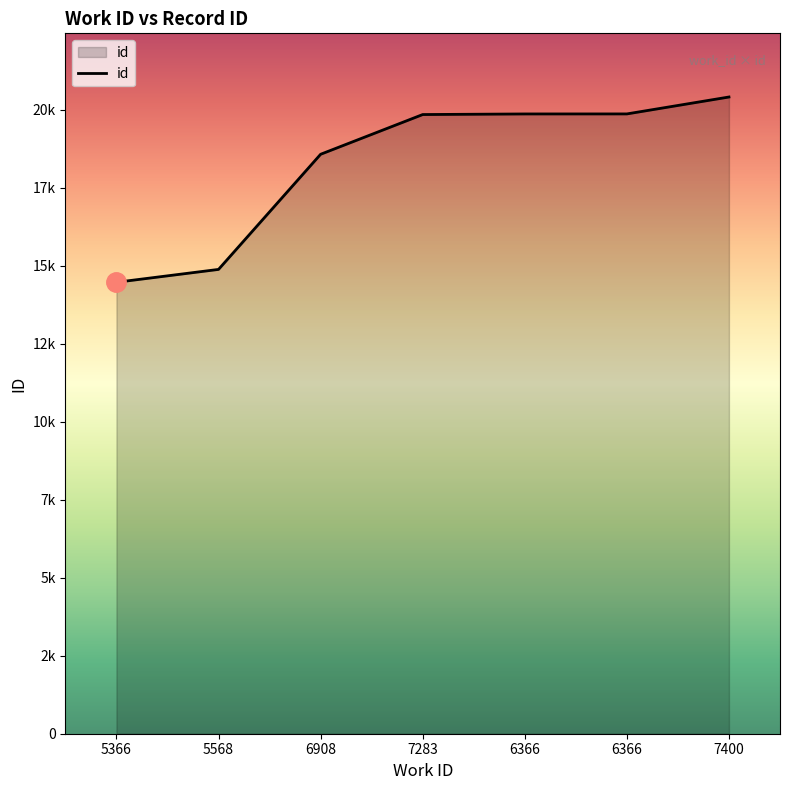

Does the chart have visible grid lines?

No